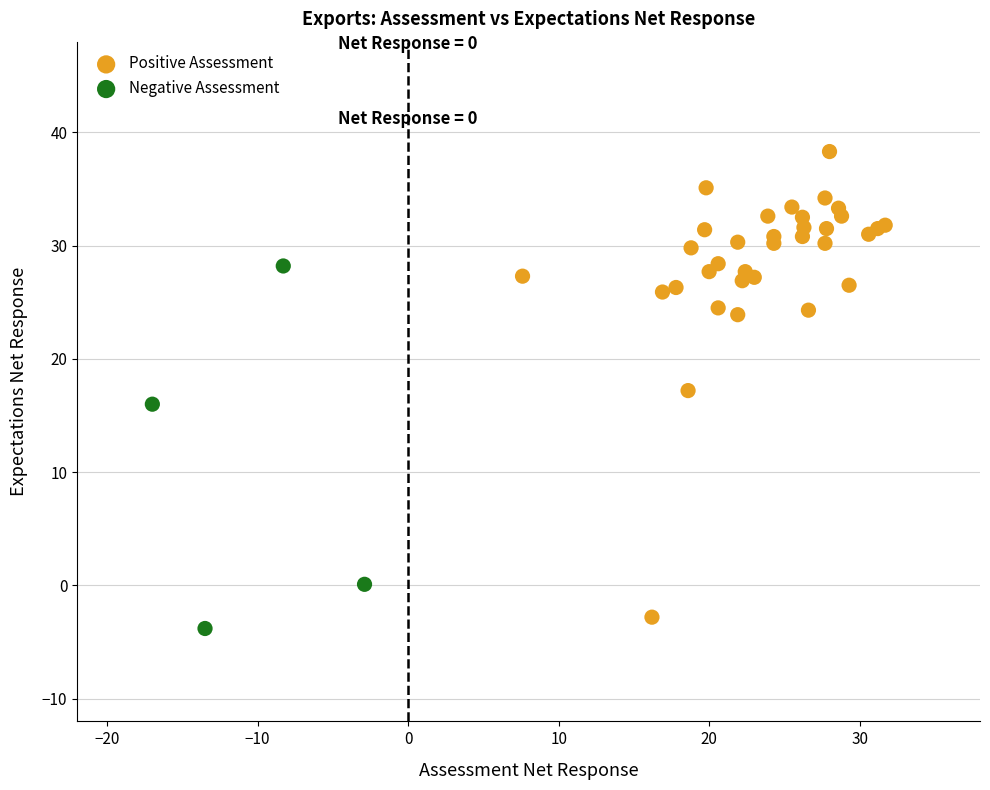

Which series has the widest spread of Y values?

Positive Assessment